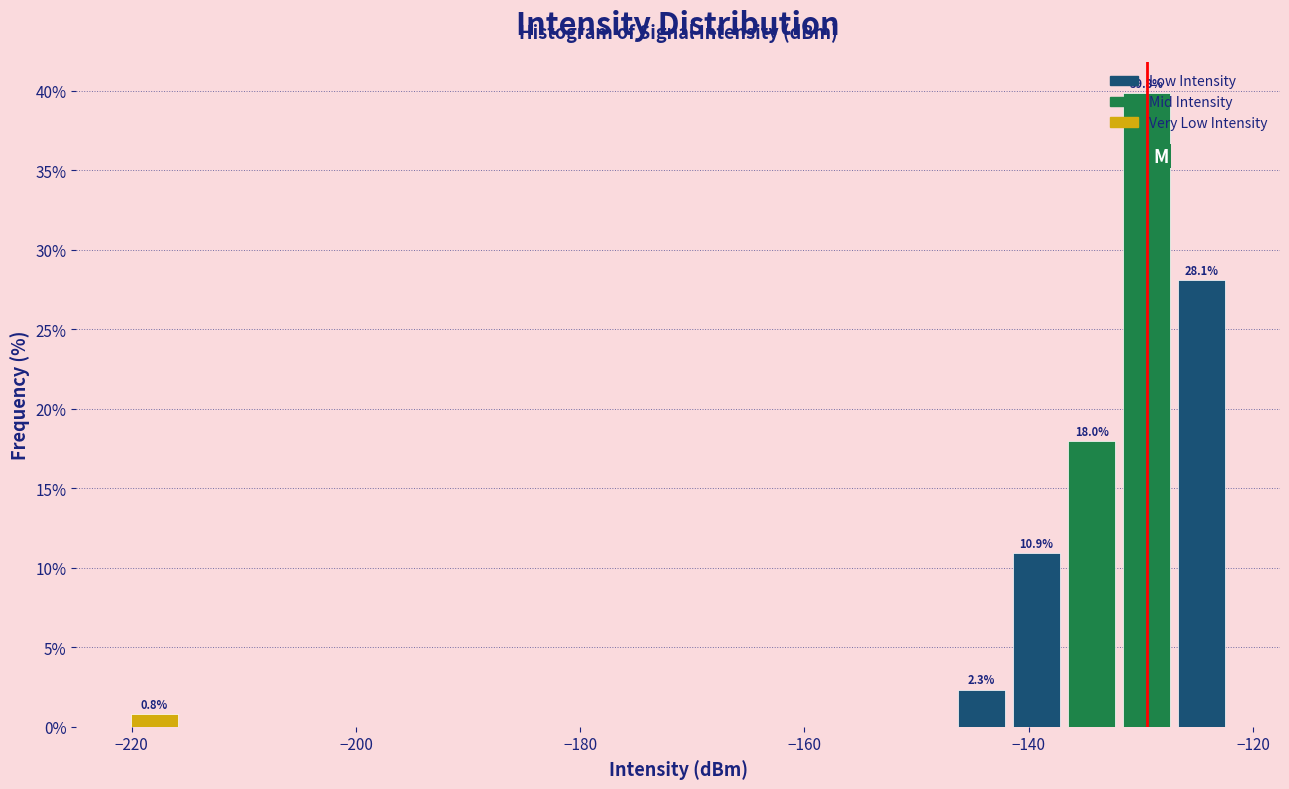

Around what value on the x-axis is the tallest bar? Give the approximate position of its centre, as read against the axis.

-130